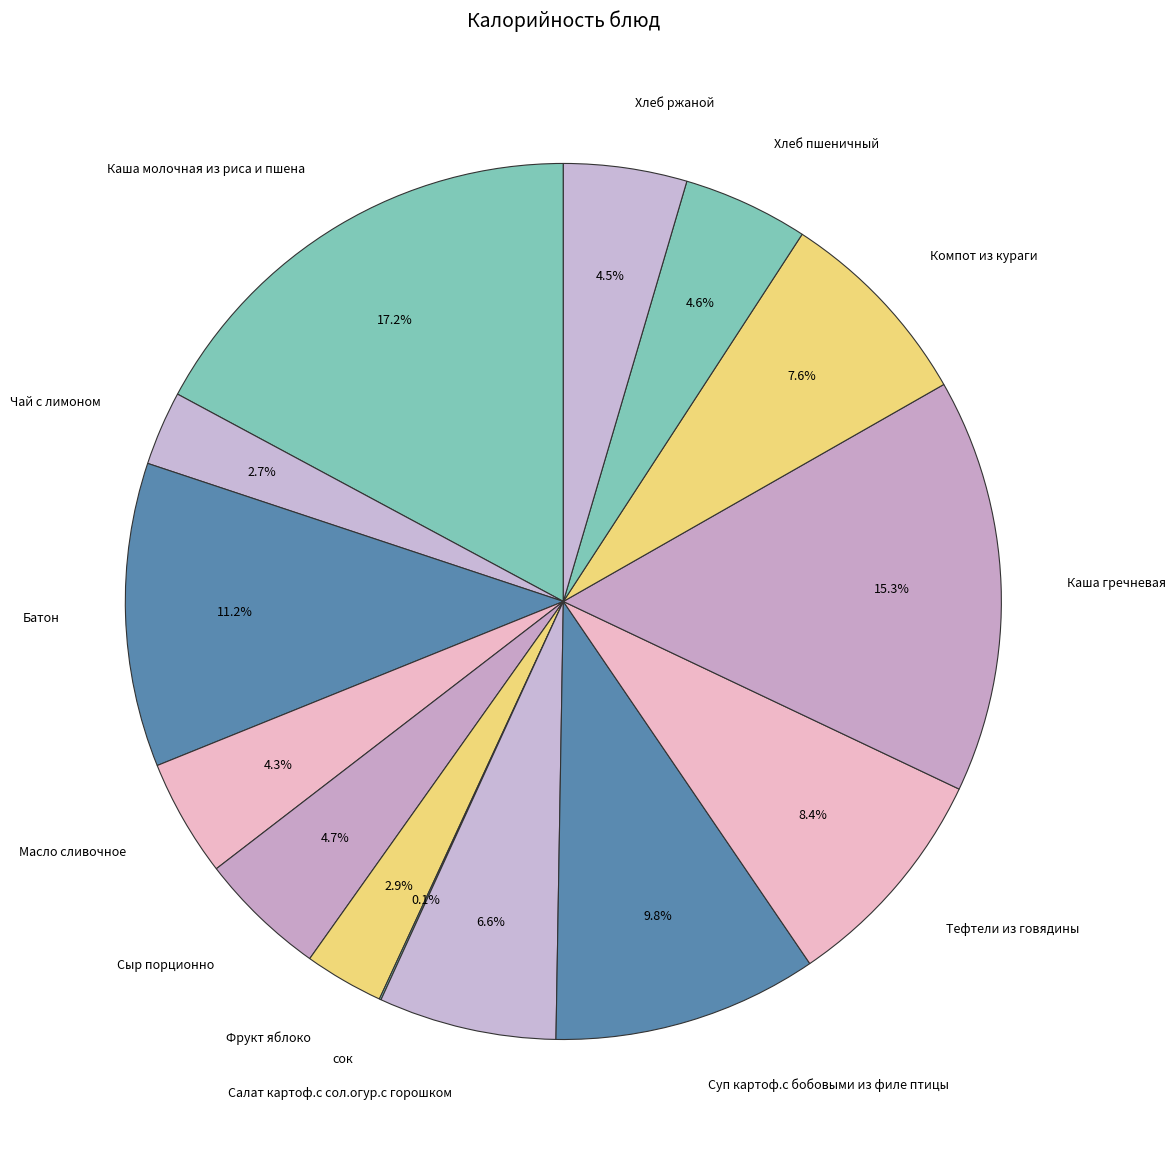

Does any single category account for the majority?

No